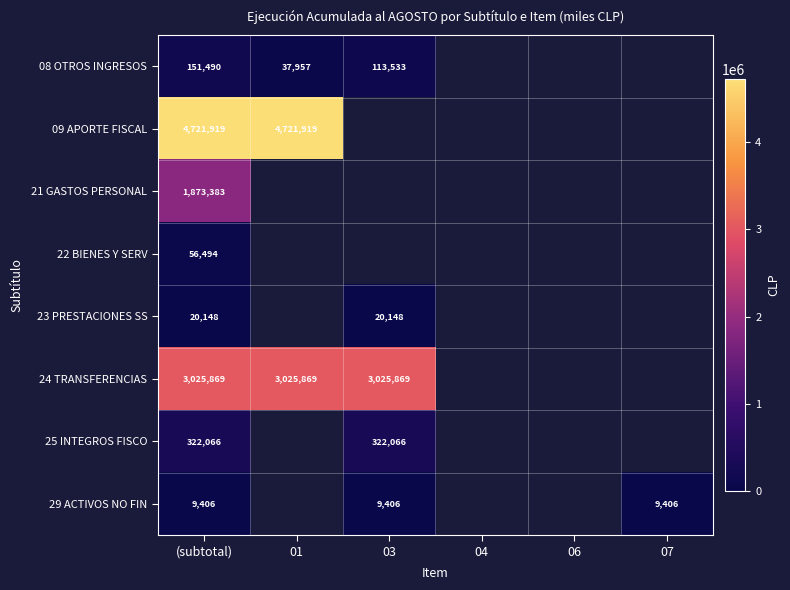

What is the total value across all series at (subtotal)?

10180775